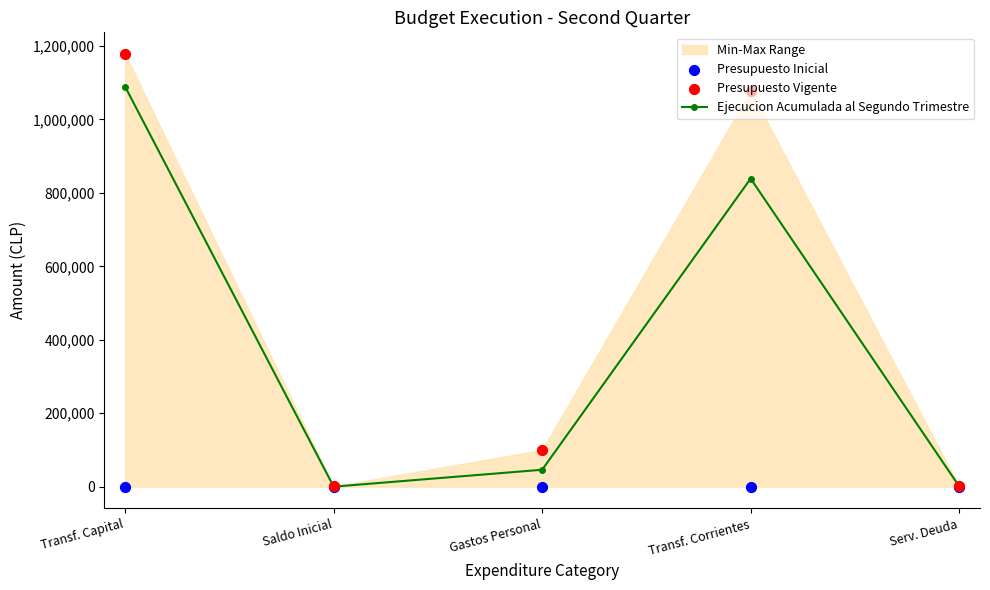

Which series has the largest total across all categories?

Presupuesto Vigente